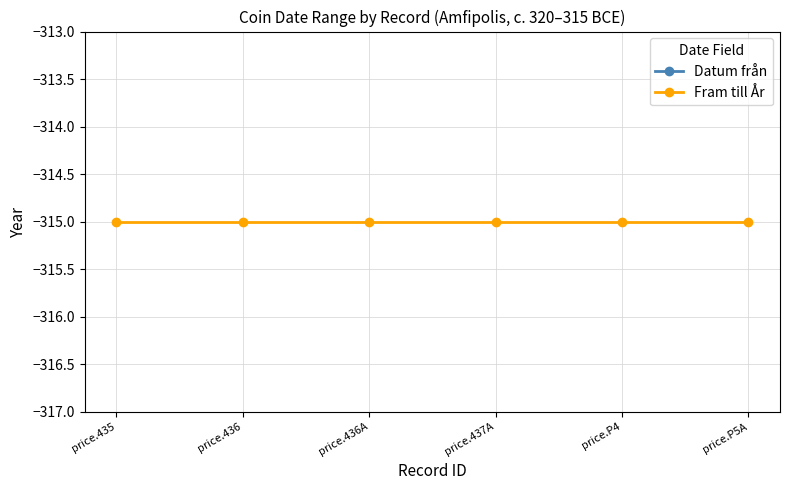

List the series in order of their peak value, highest first.

Fram till År, Datum från